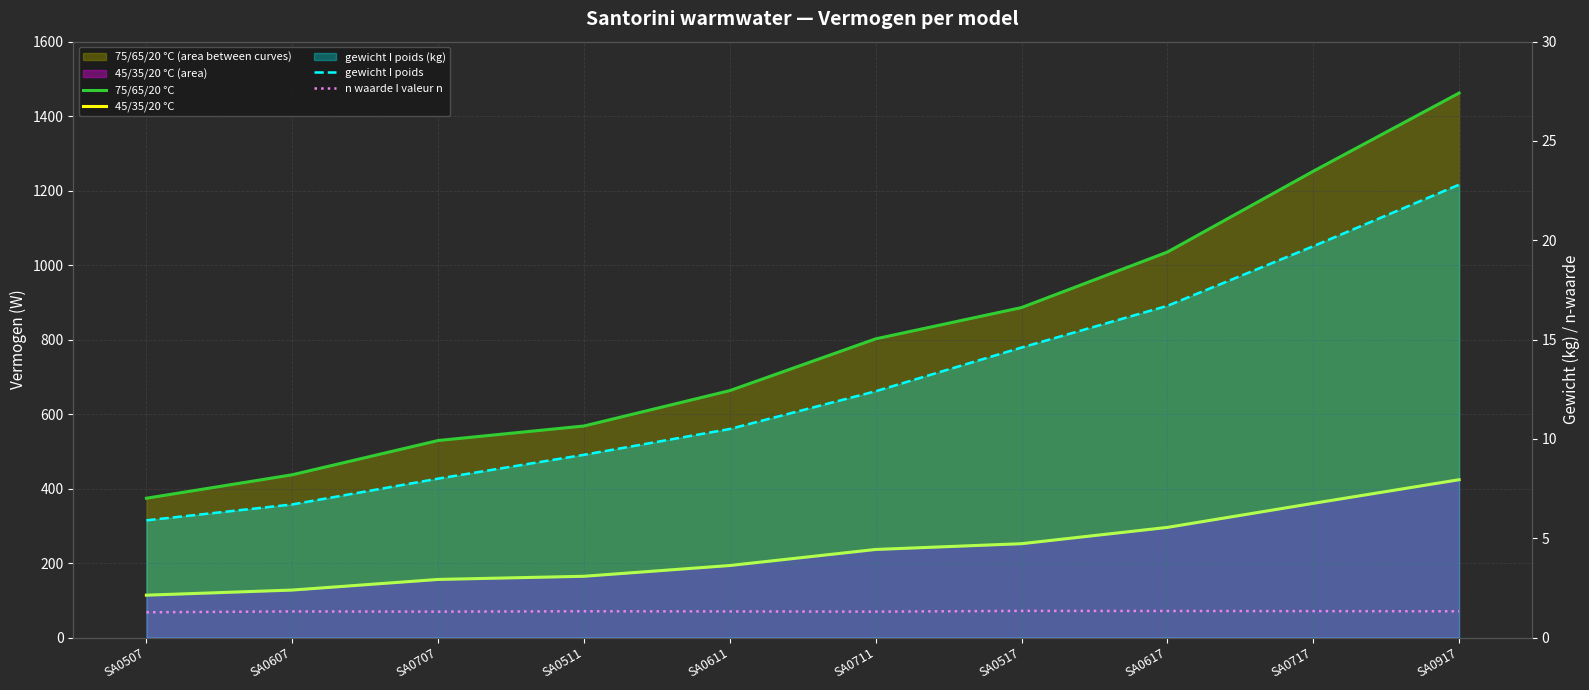

Rank the series at SA0511 from lowest to highest value.

n waarde I valeur n, gewicht I poids, 45/35/20 °C, 75/65/20 °C